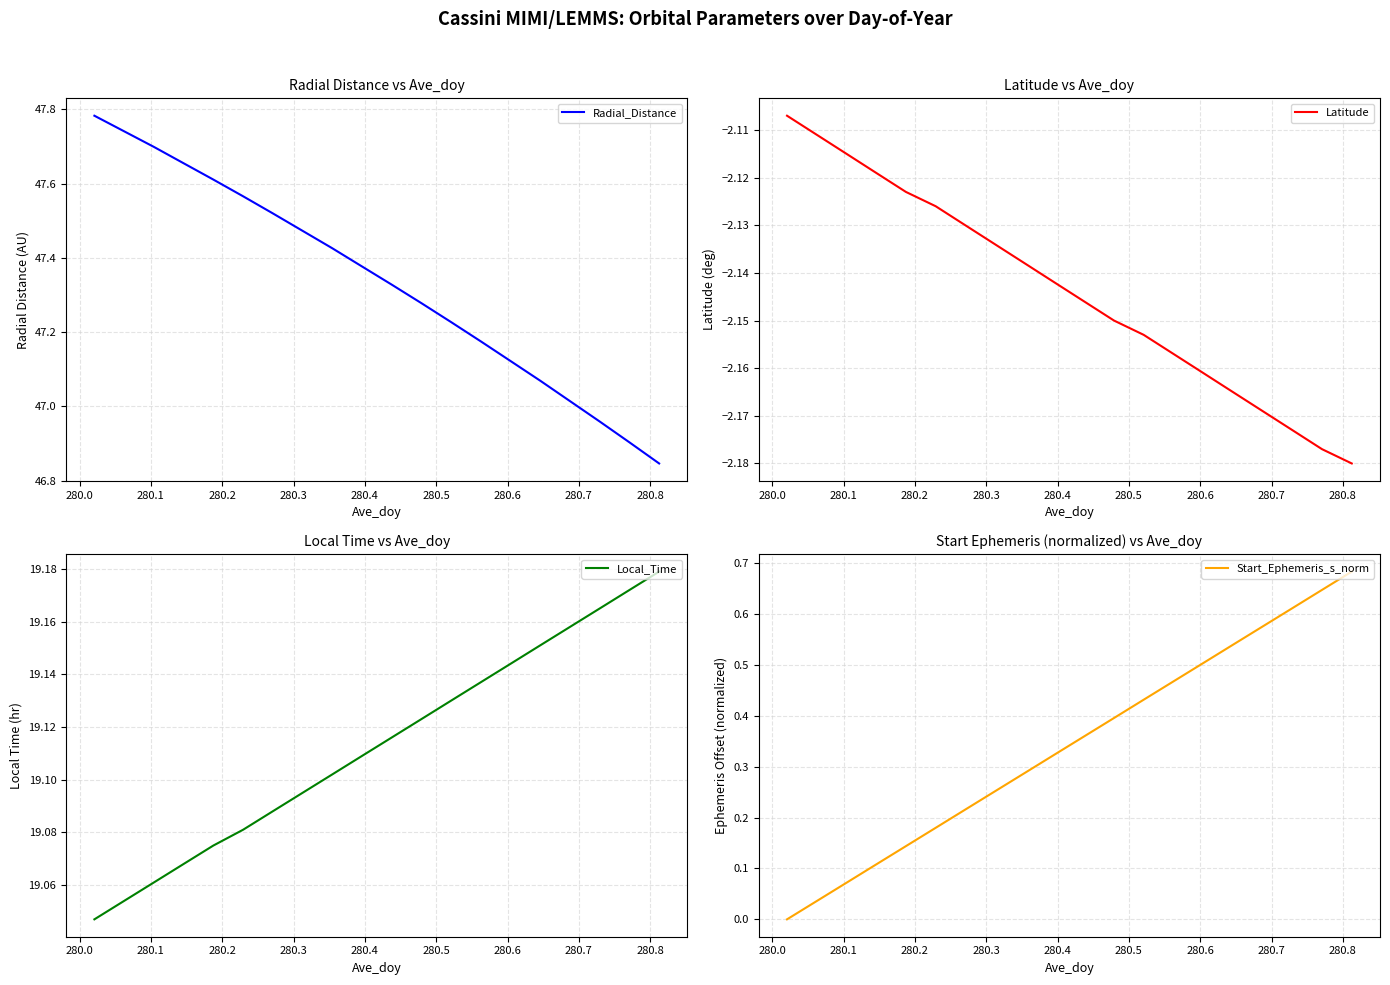

The value of Radial_Distance at 19 is 27.2. True or false?

False